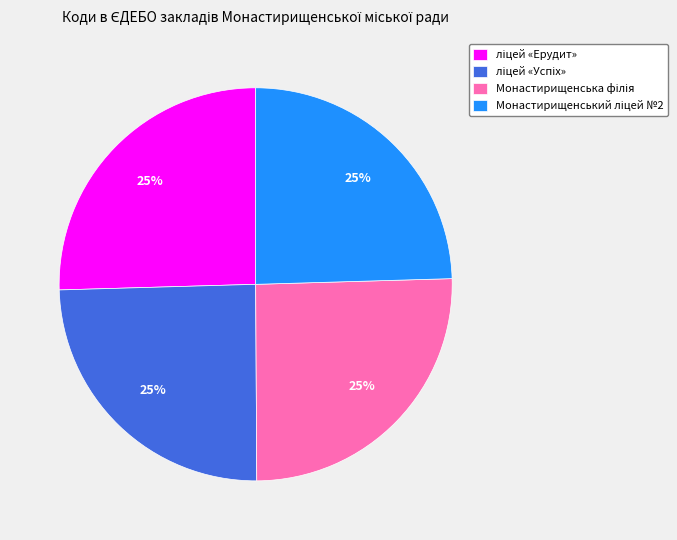

To the nearest percent, what is the average slice percentage?

25%